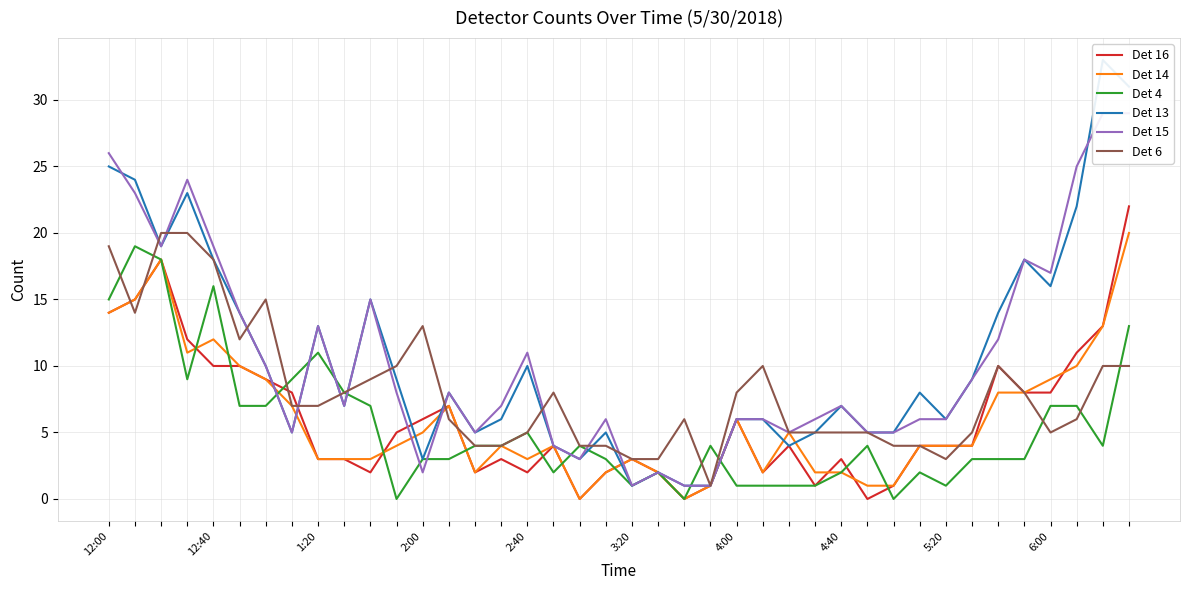

What is the sum of the Det 4 values at 10 and 35?

10